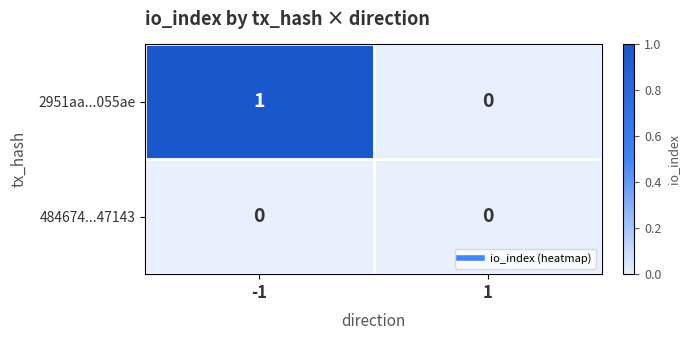

Rank the series by their average value, from highest to lowest.

2951aa...055ae, 484674...47143